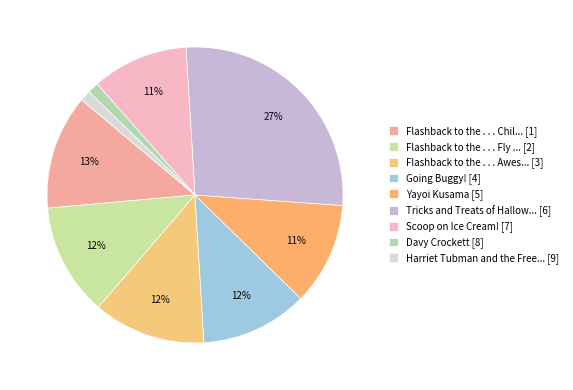

Which category has the biggest portion of the pie?

Tricks and Treats of Hallow... [6]